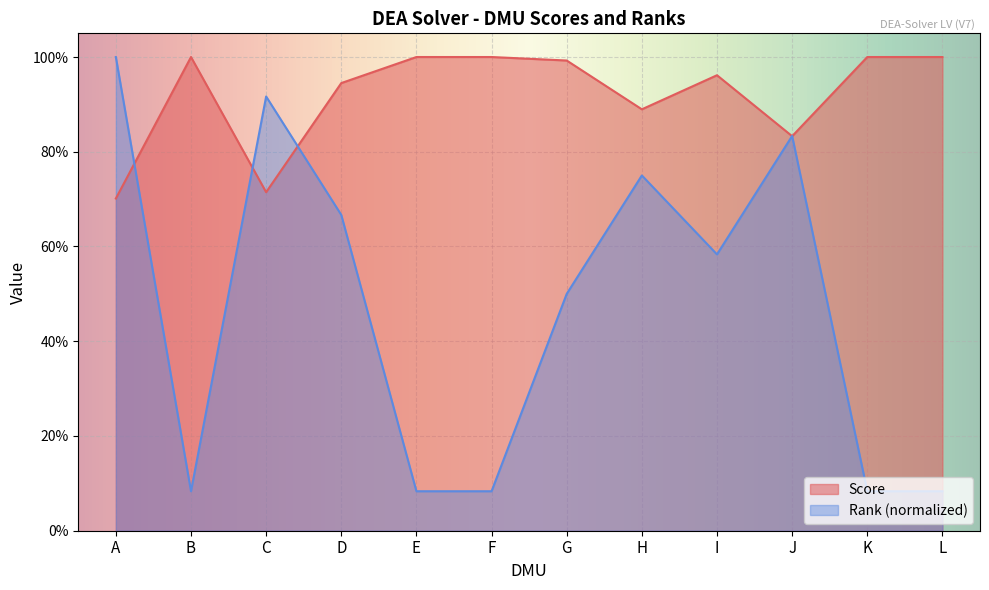

Which has a higher value, E or C?

E